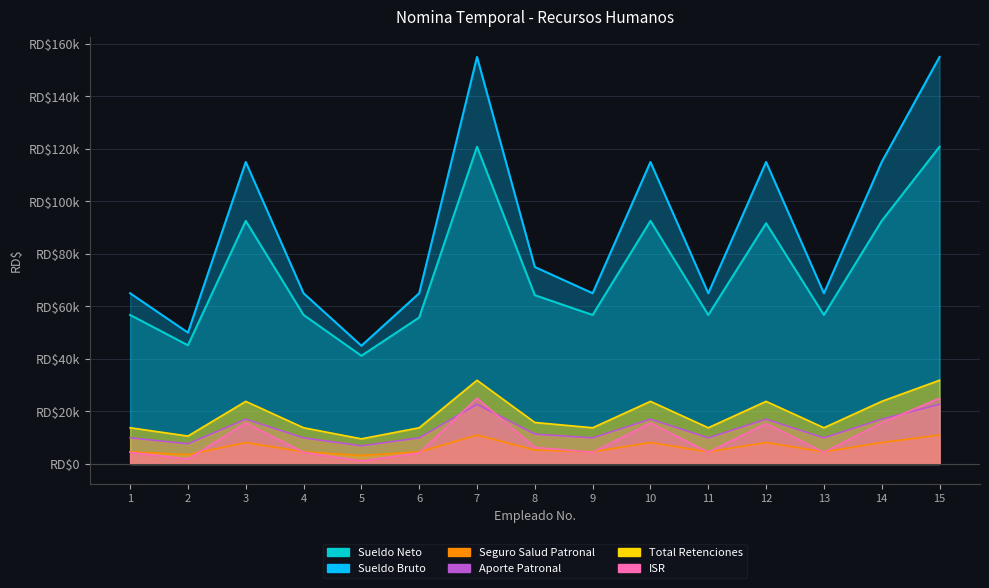

Is it true that Total Retenciones equals 4515.4 at 5?

False